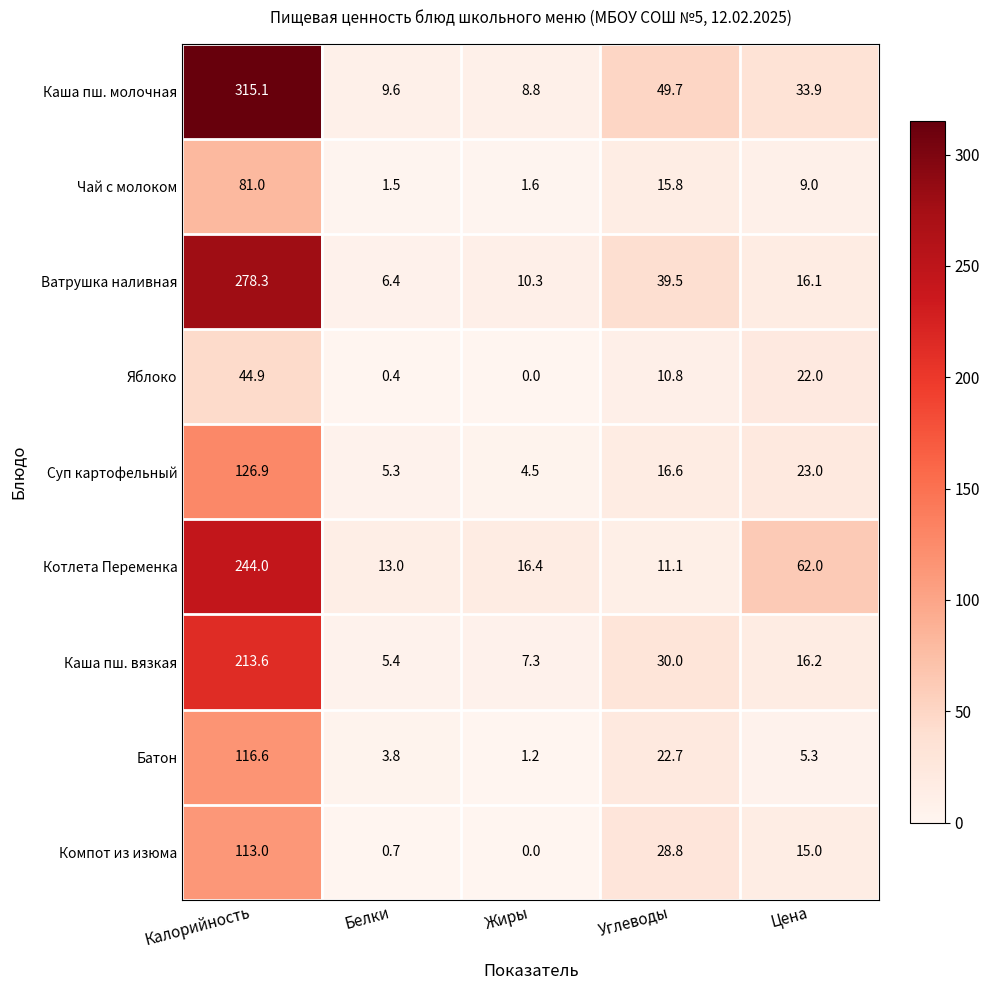

How many series are shown in this chart?

9